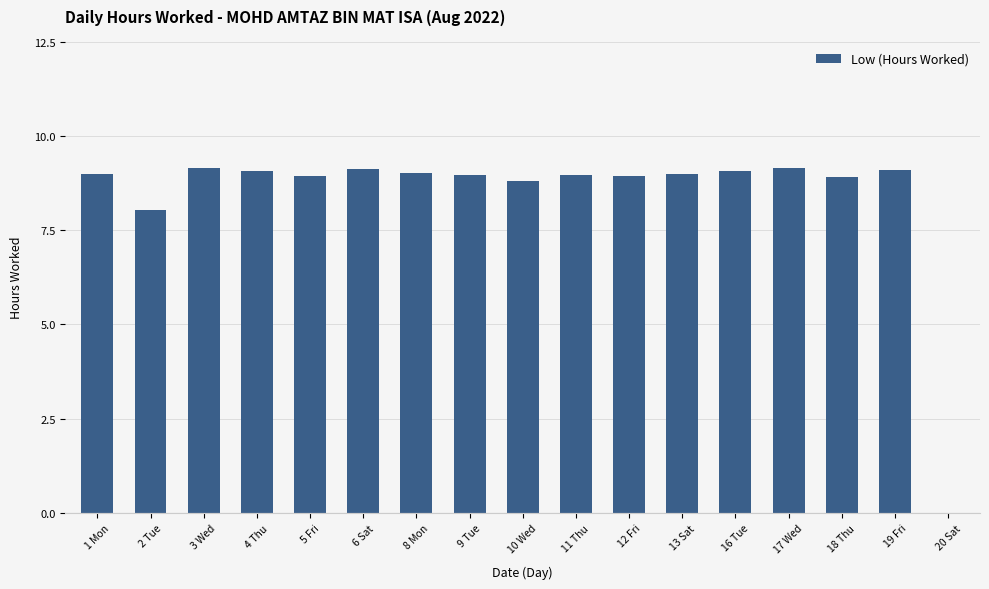

Does the chart contain stacked bars?

No